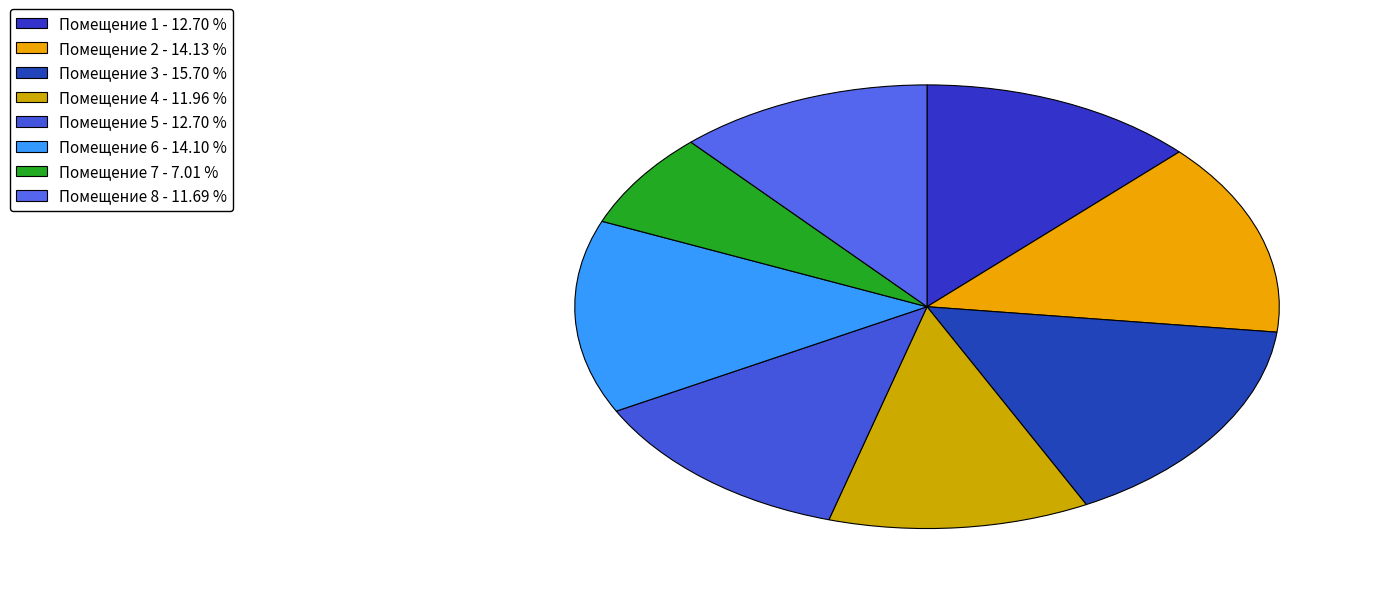

Does any single category account for the majority?

No